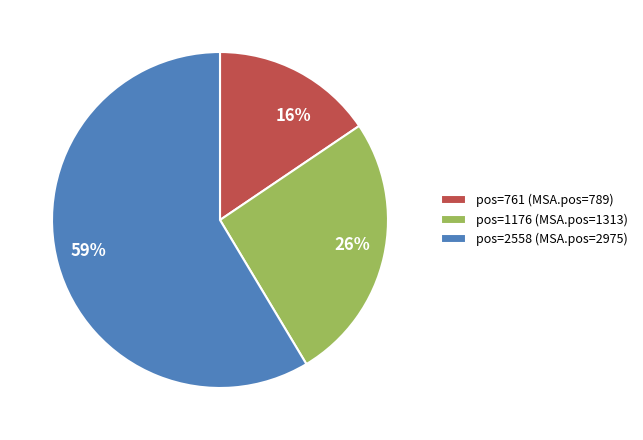

Is the sum of 26% and 59% greater than half?

Yes